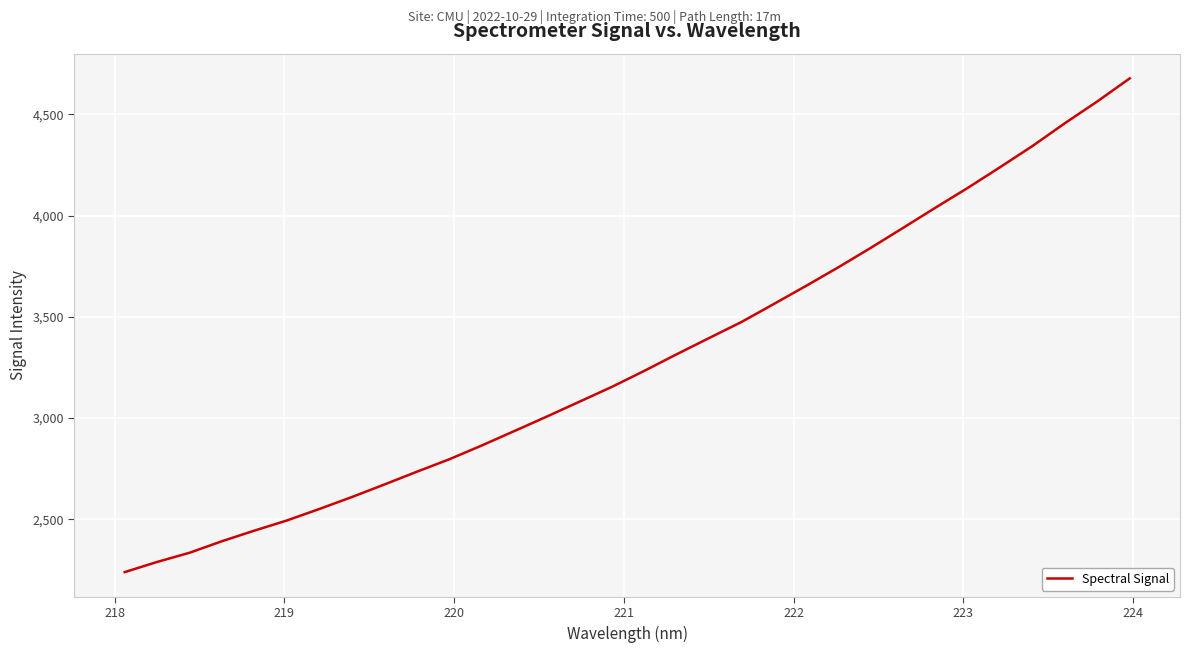

What is the minimum value shown in the chart?

2239.3